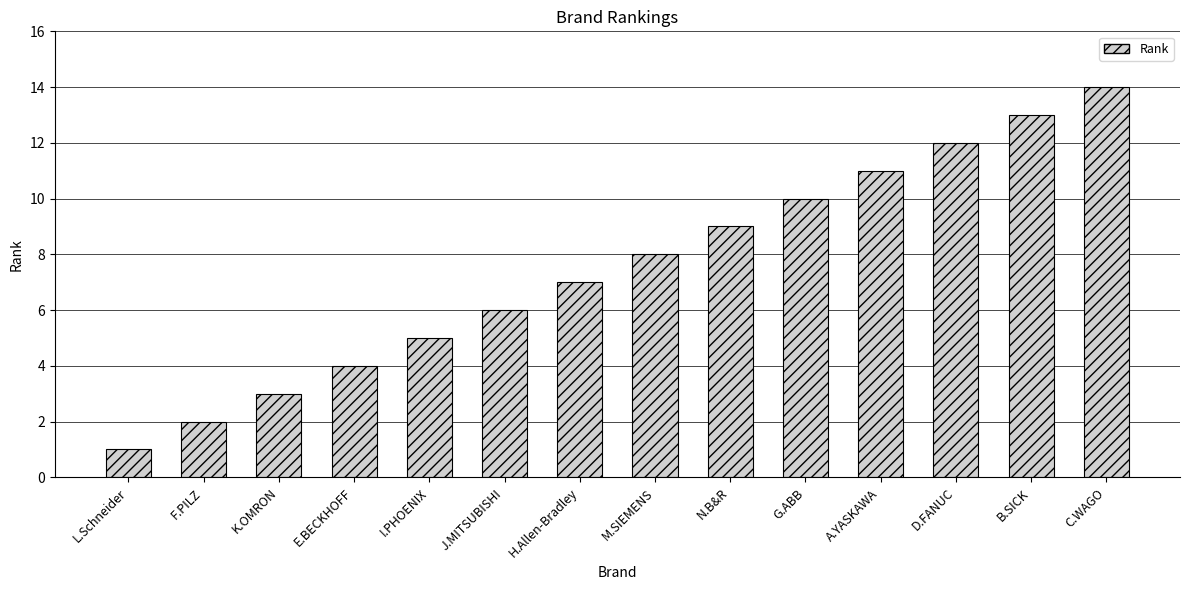

List the labels in order of value, largest first.

C.WAGO, B.SICK, D.FANUC, A.YASKAWA, G.ABB, N.B&R, M.SIEMENS, H.Allen-Bradley, J.MITSUBISHI, I.PHOENIX, E.BECKHOFF, K.OMRON, F.PILZ, L.Schneider